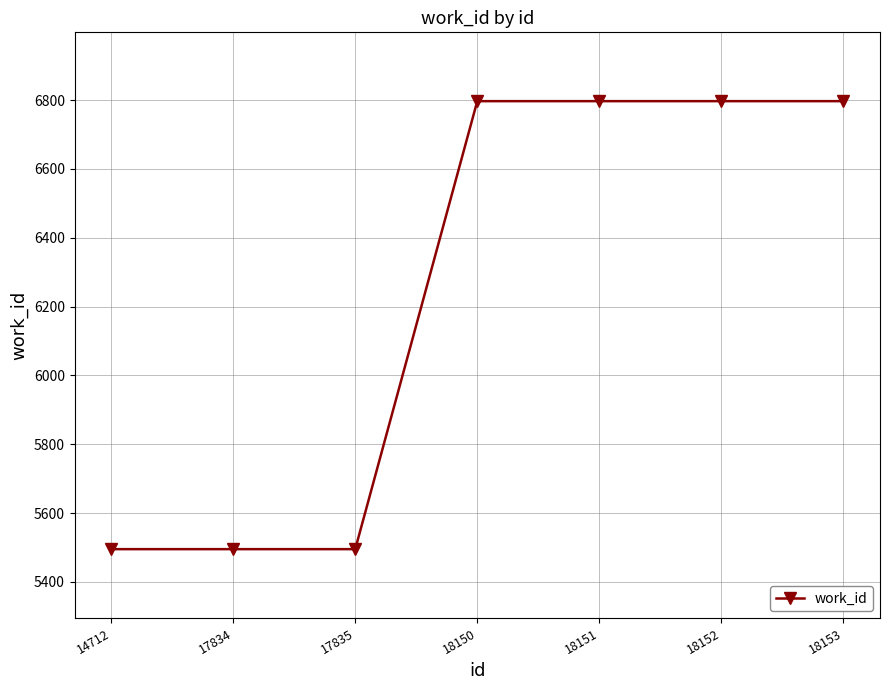

What is the sum of all values?

43673